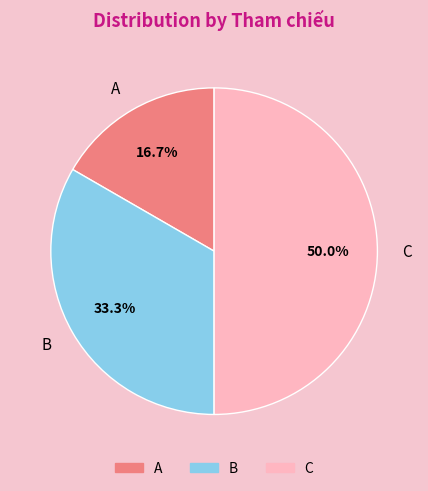

Is B the majority of the pie?

No